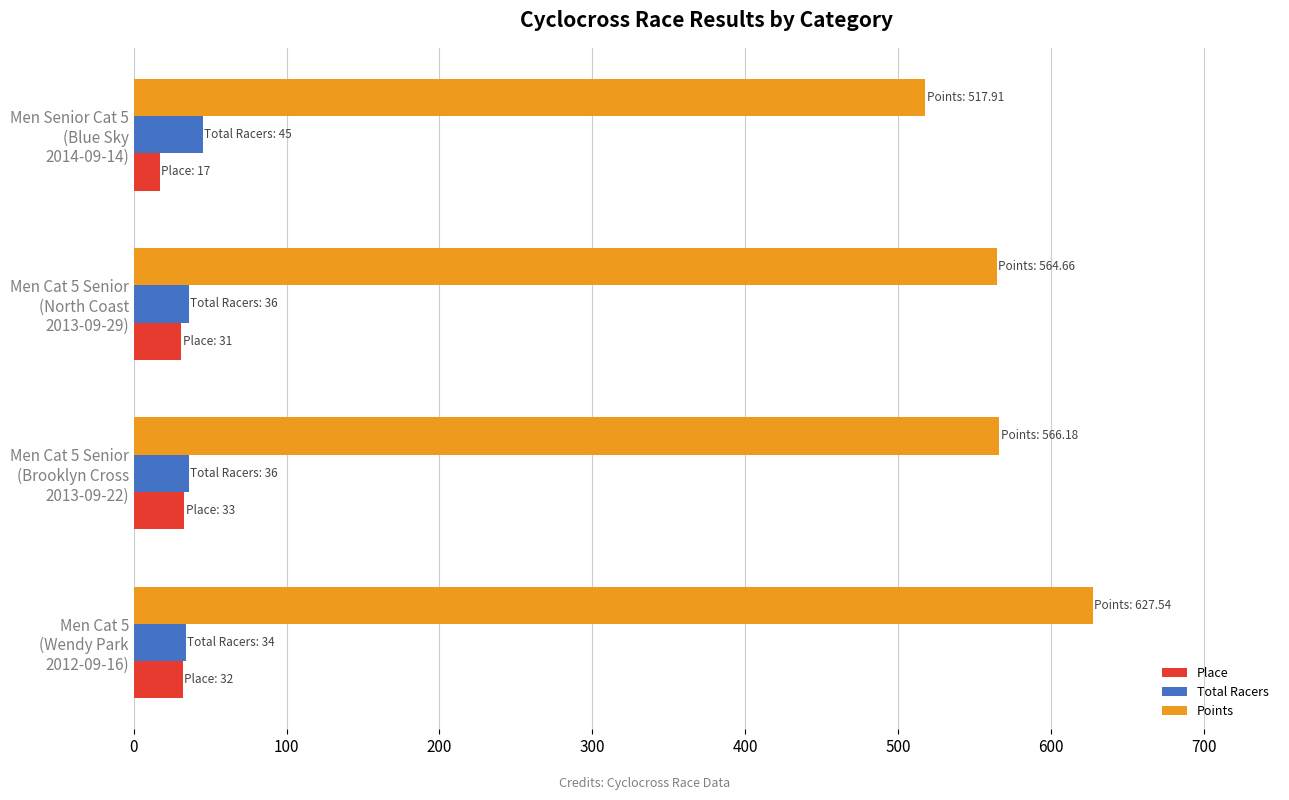

Which series has the widest spread of values?

Points